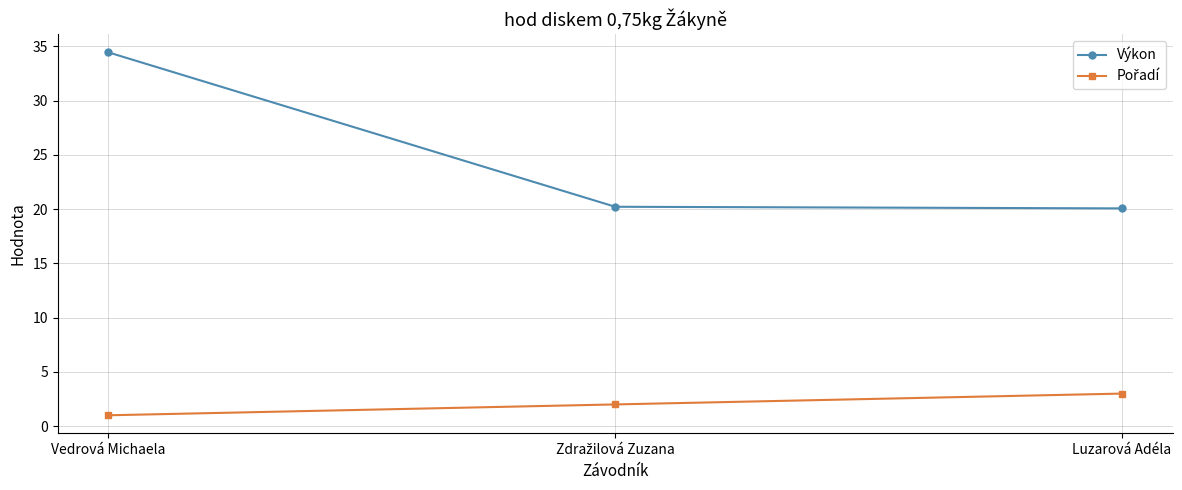

What is the total value across all series at Vedrová Michaela?

35.5